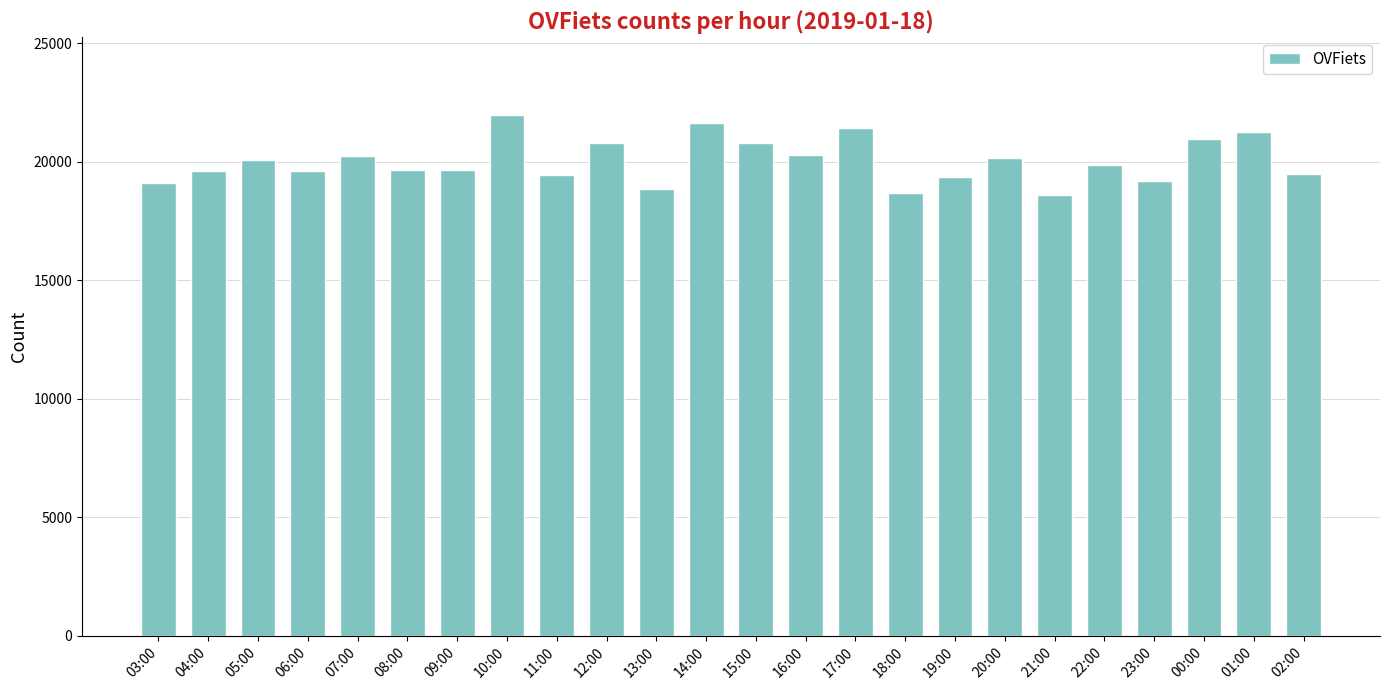

Does the chart contain stacked bars?

No